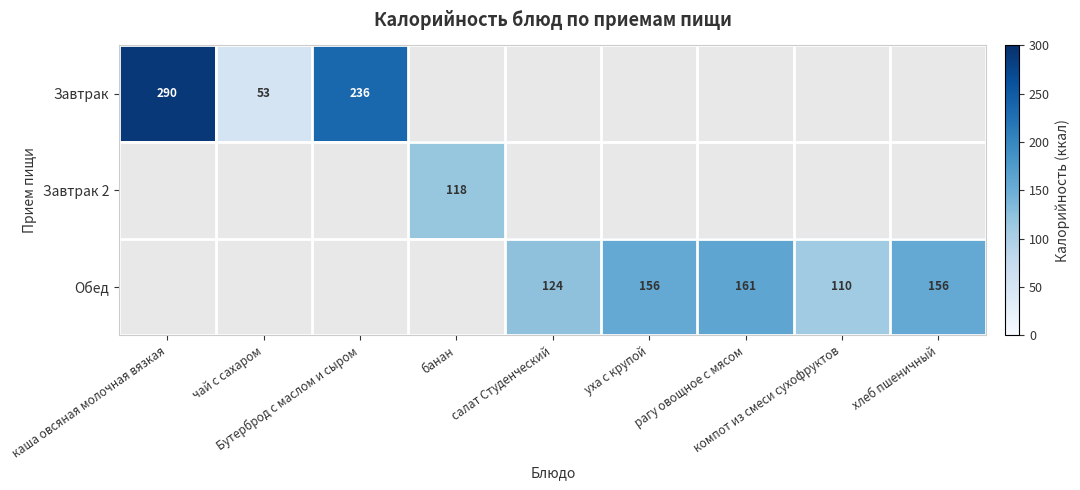

What is the difference between the Обед values at салат Студенческий and компот из смеси сухофруктов?

14.0